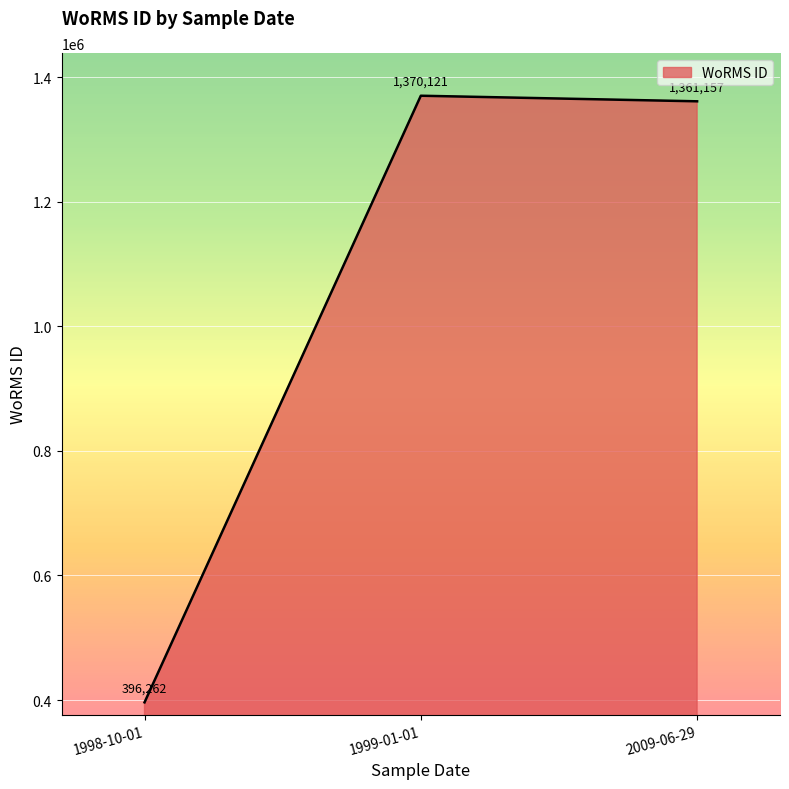

Where does the data first go above 1361157?

1999-01-01